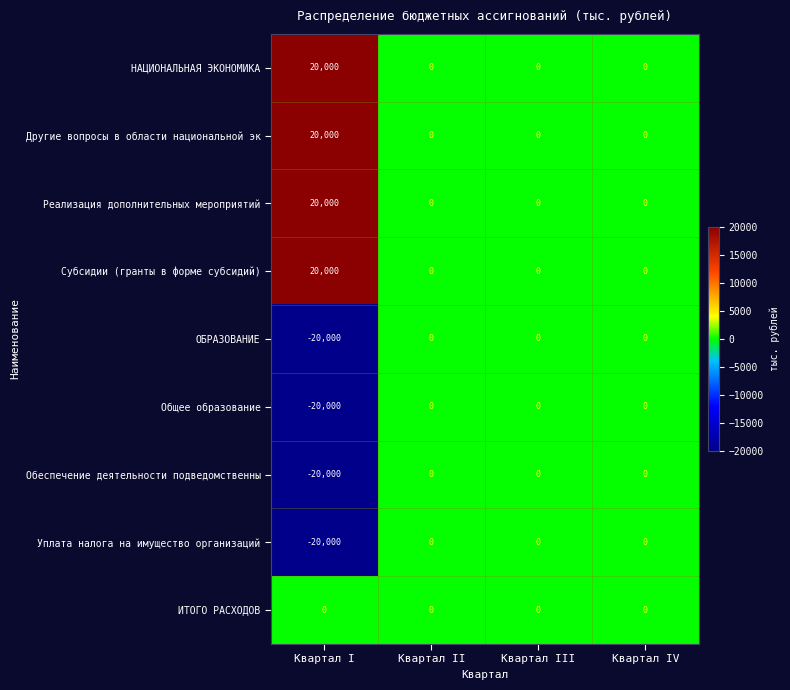

At how many categories does at least one series exceed 7132?

1